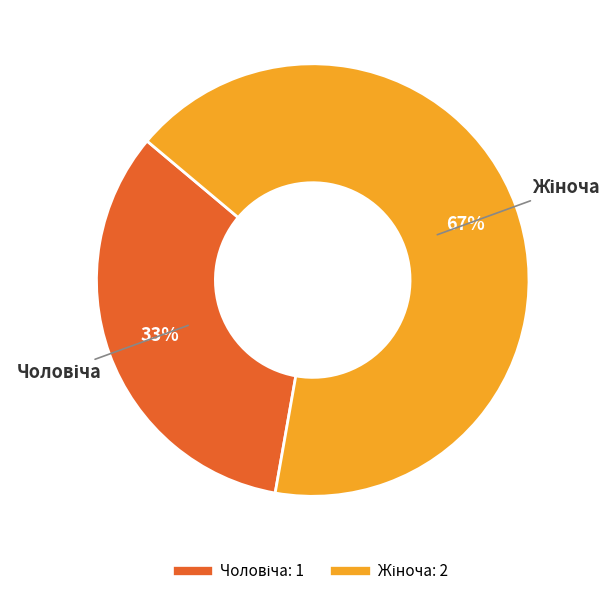

Is there a majority slice in this chart?

Yes